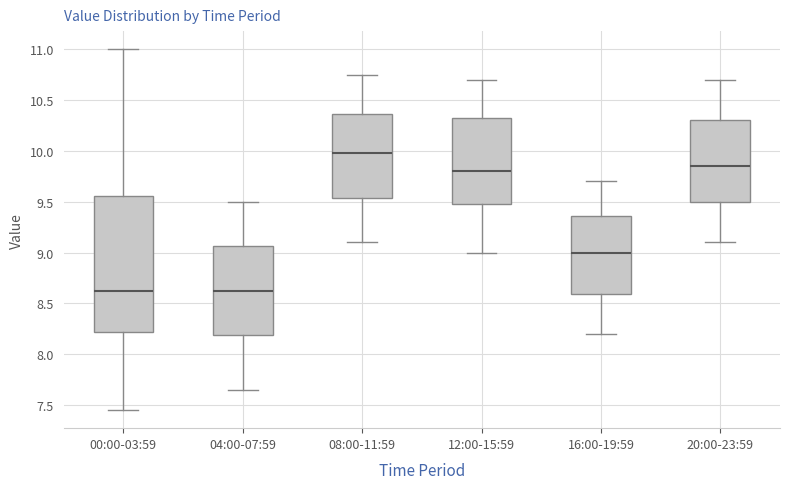

Which box is the tallest, from its lower edge to its upper edge?

00:00-03:59